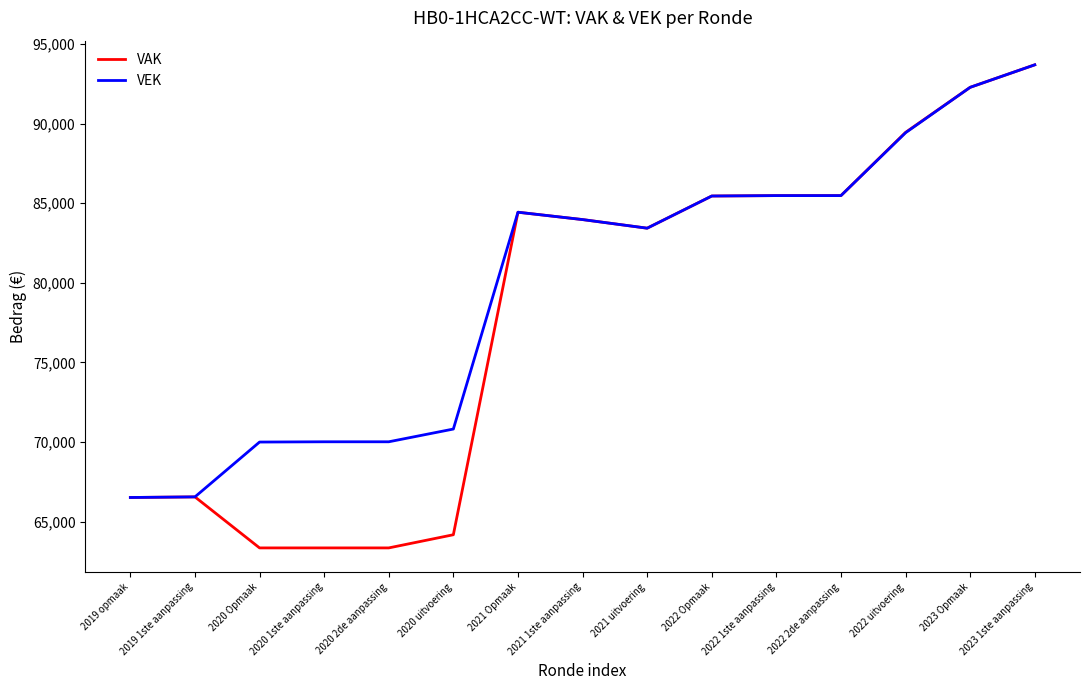

Between 2020 1ste aanpassing and 2021 1ste aanpassing, which series saw the biggest shift?

VAK